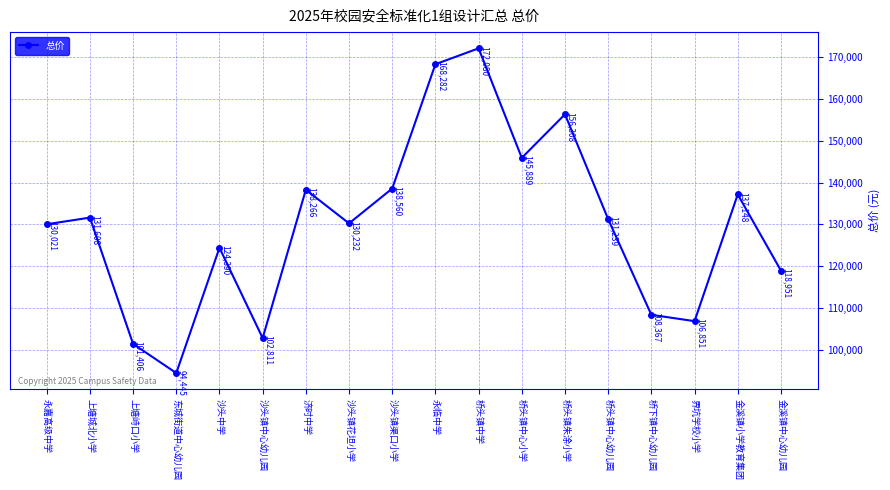

What position from the right is 桥头镇中学?

8